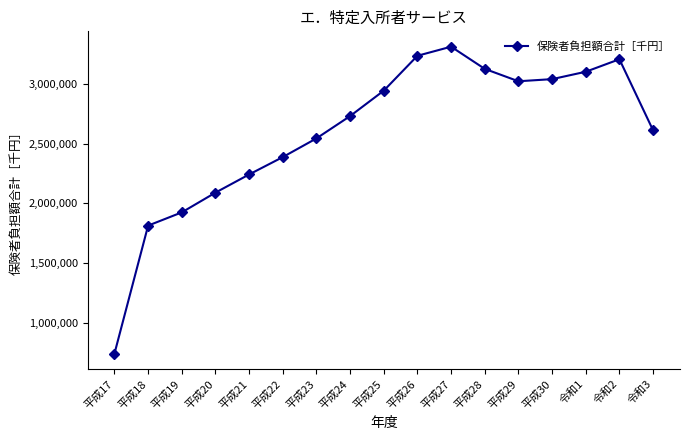

Reading left to right, transcribe all the data shown in this chart.

740092	1812723	1923569	2088922	2241223	2386718	2543300	2730354	2943279	3235556	3311811	3125898	3022079	3039831	3101754	3206504	2611354